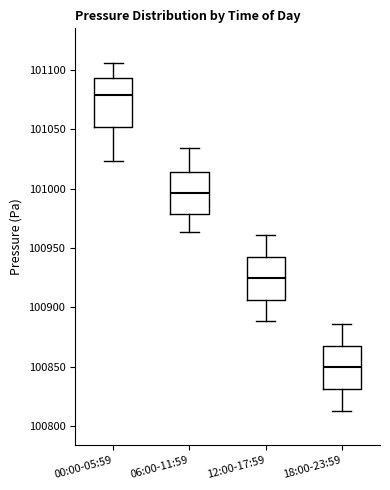

Which box has the highest median line?

00:00-05:59